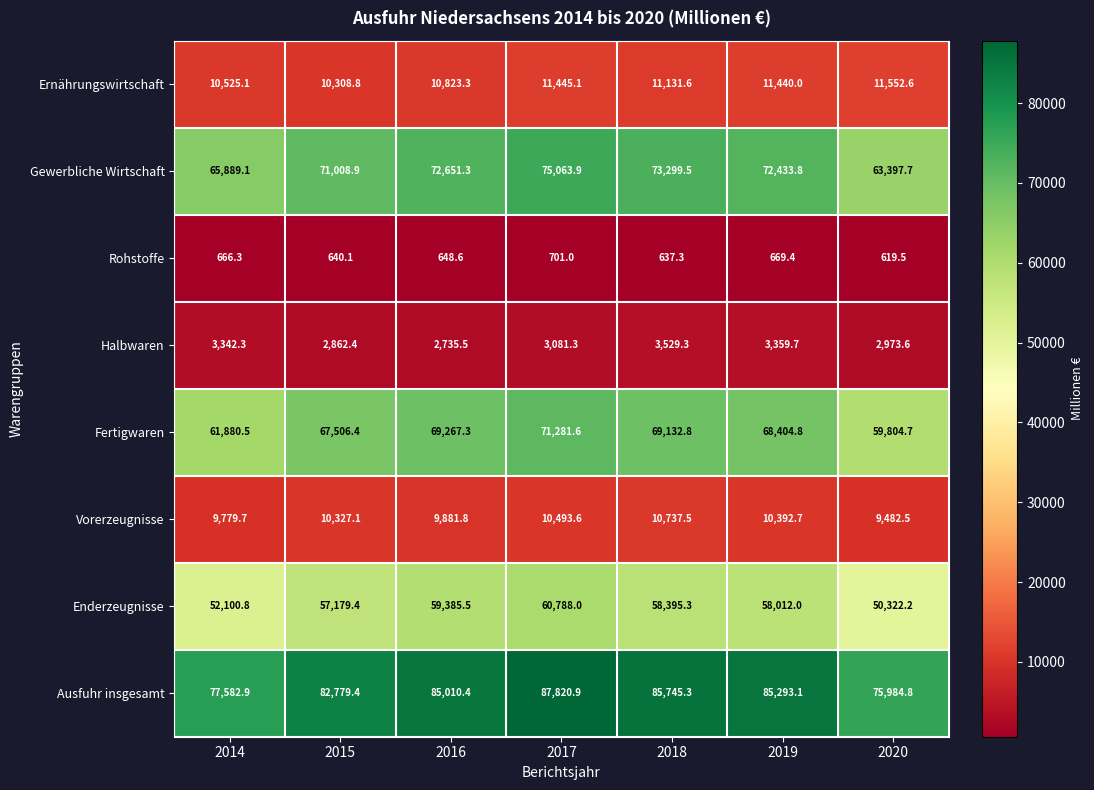

At which label is Ausfuhr insgesamt closest to 81902?

2015